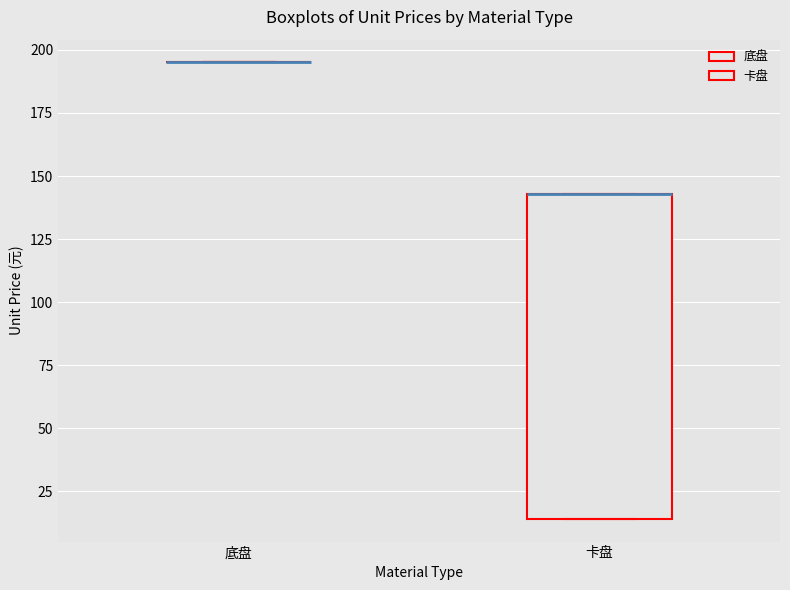

Which box is the tallest, from its lower edge to its upper edge?

卡盘